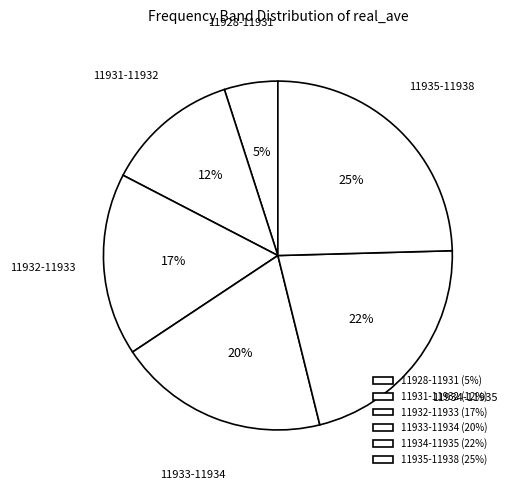

Is there a majority slice in this chart?

No